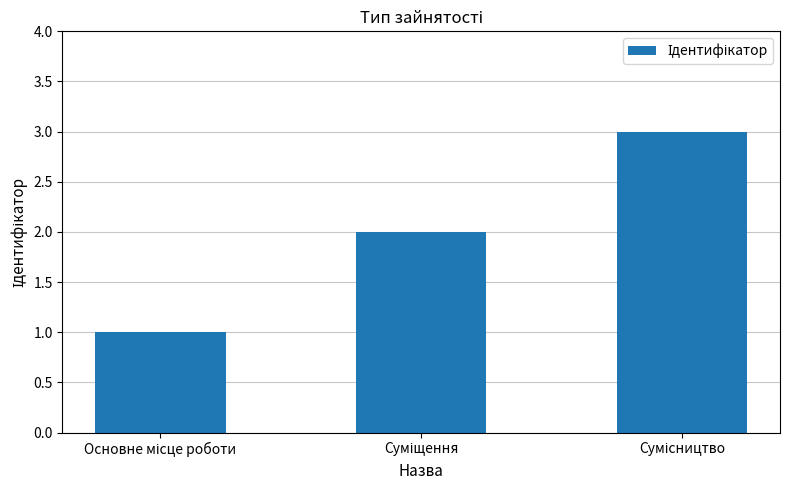

What is the greatest value displayed?

3